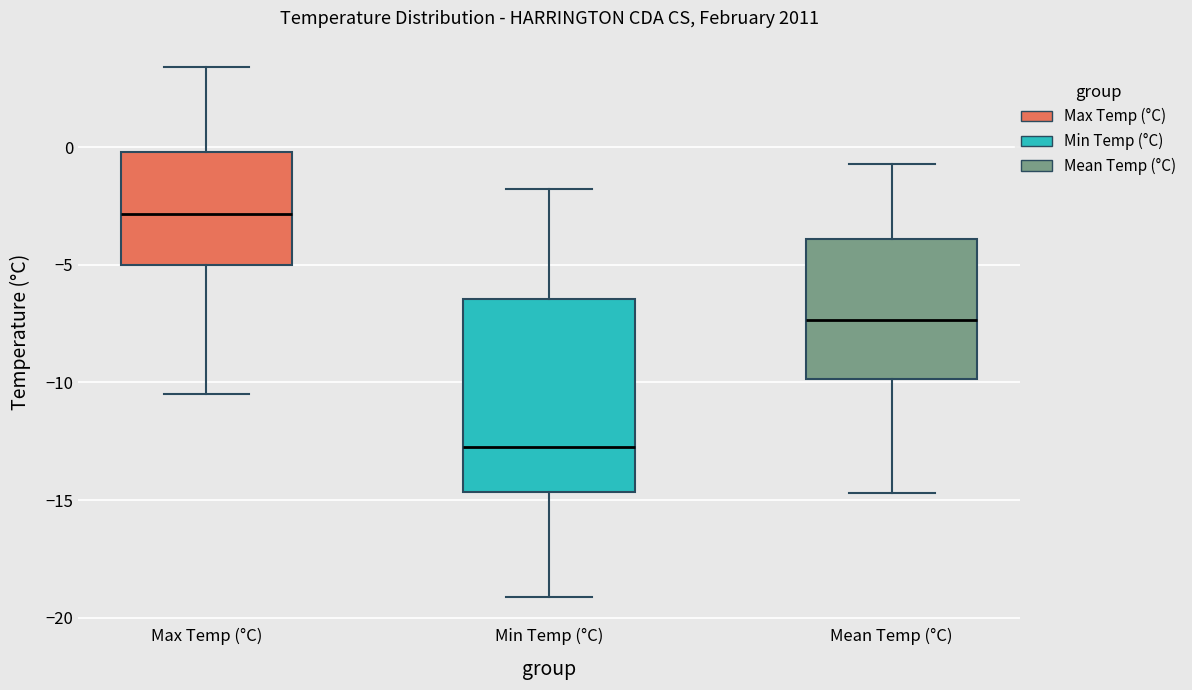

Where does the lower whisker of the box for Mean Temp (°C) end on the y-axis? The values are not printed on the chart, so give them approximately, as read against the axis.

-14.5